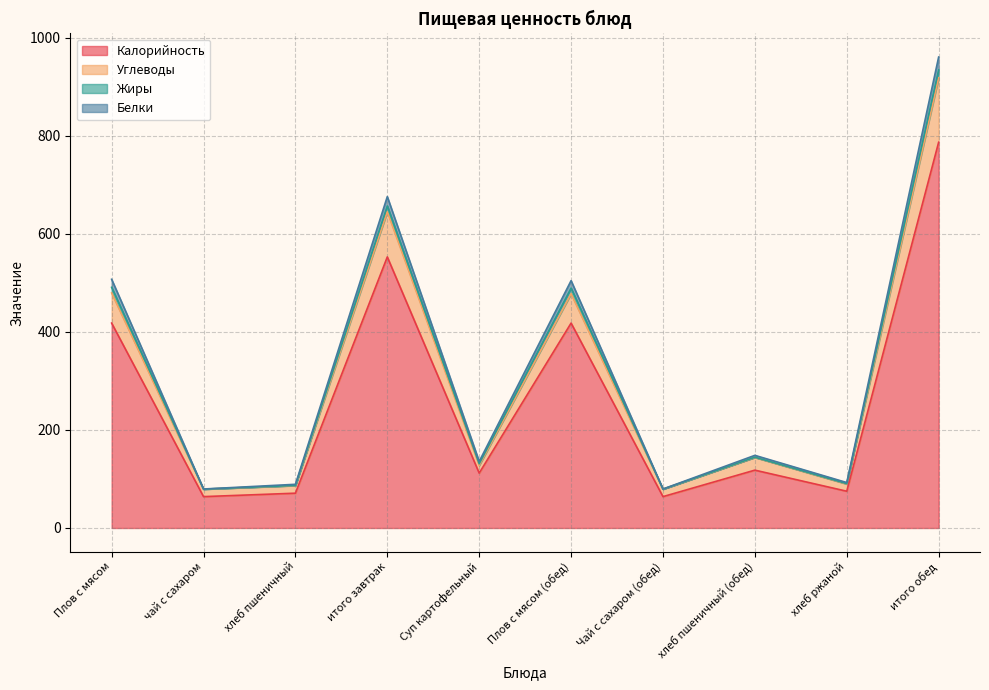

How many data points in Углеводы are above 143?

5